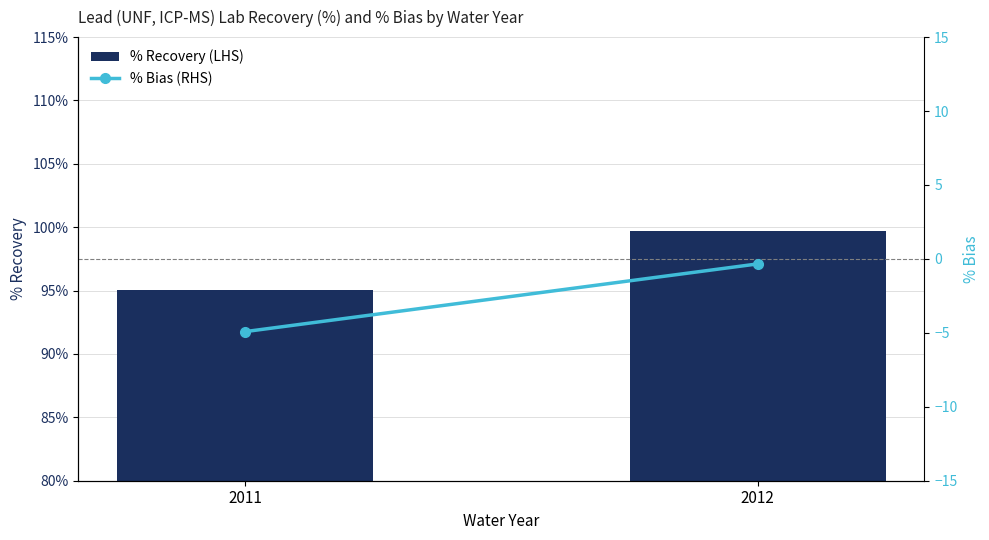

Rank the series at 2012 from lowest to highest value.

% Bias (RHS), % Recovery (LHS)